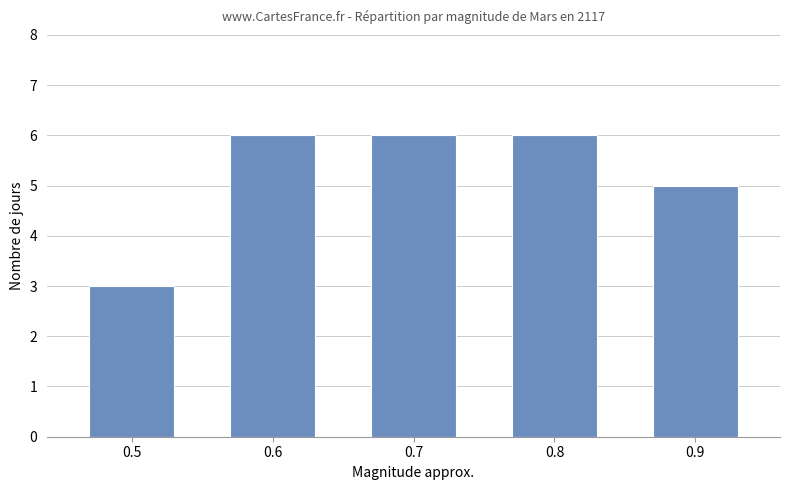

Reading right to left, what are all the values shown in this chart?

5	6	6	6	3